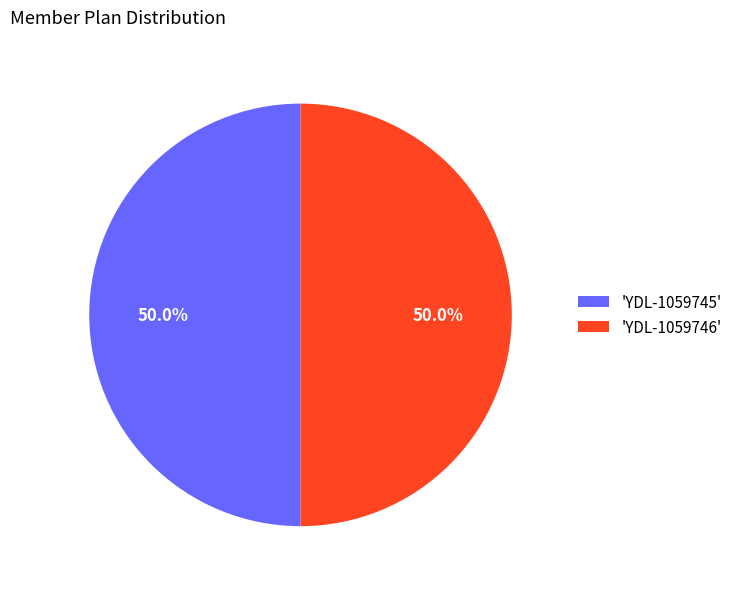

What percentage do 'YDL-1059745' and 'YDL-1059746' together represent?

100.0%